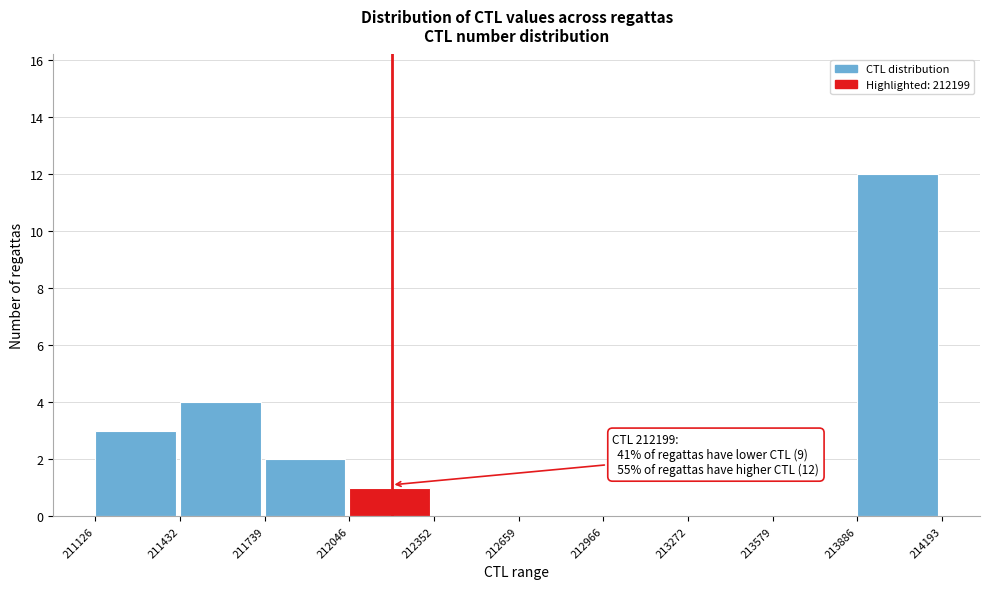

Which range on the x-axis has the tallest bar?

213886 to 214193